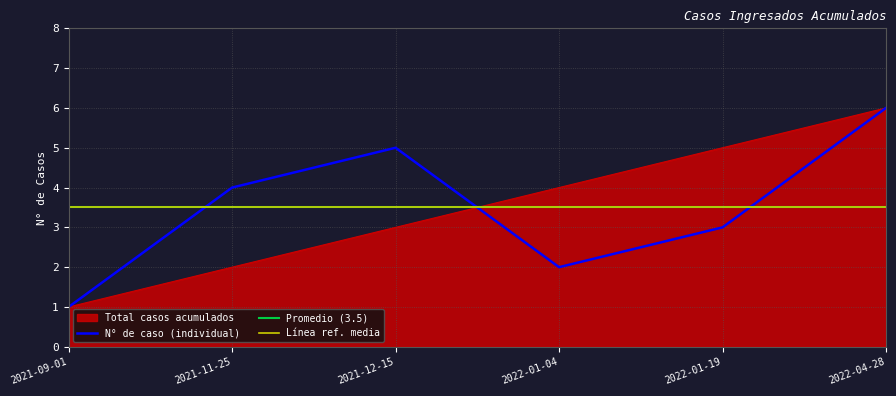

How many values are below 4?

3